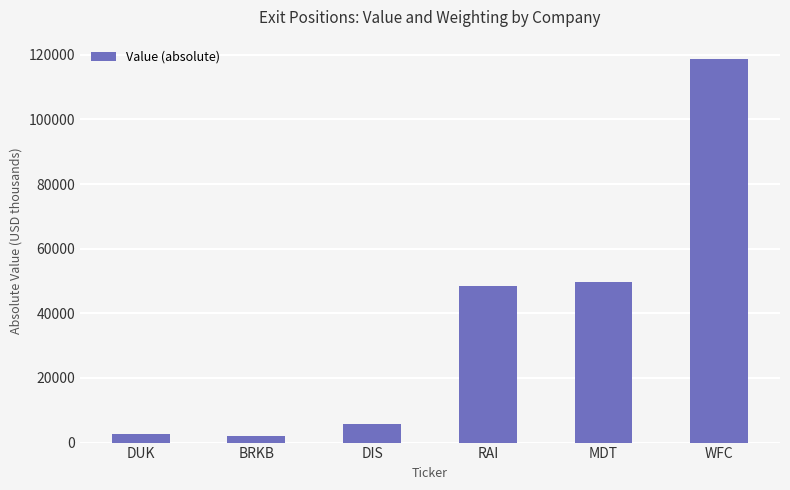

The chart shows a value of 2732 at DUK. True or false?

True